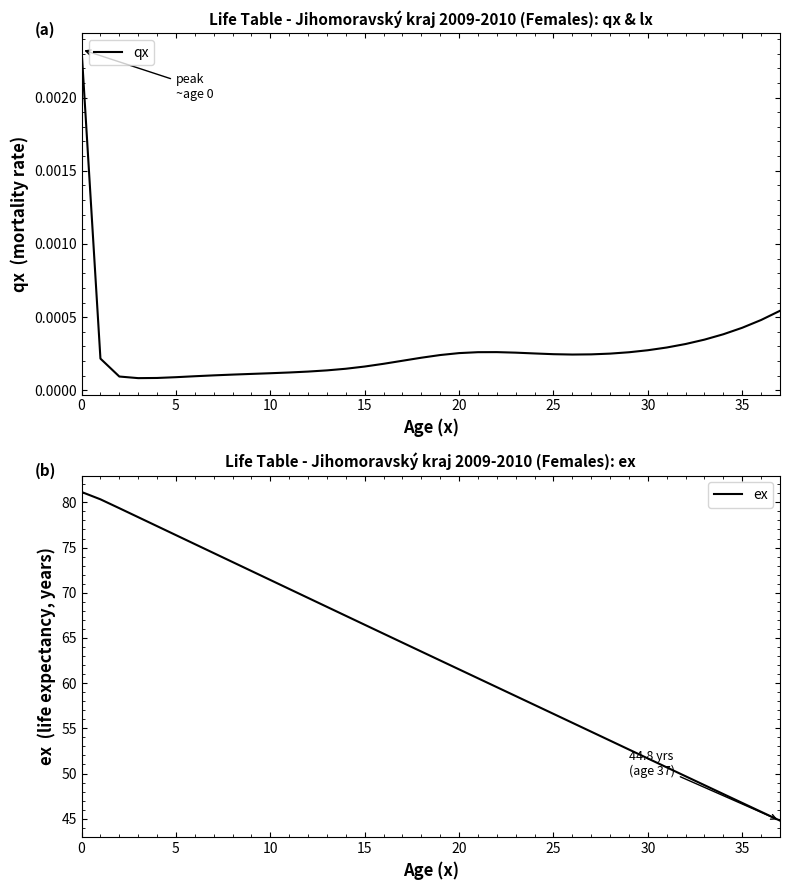

Does the chart display data point markers on the line(s)?

No